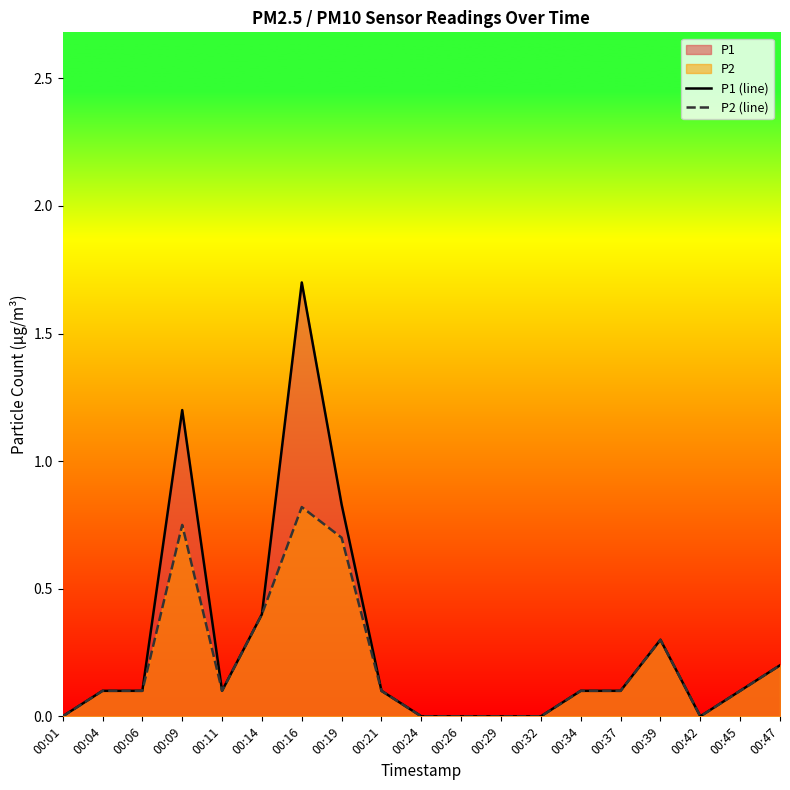

Reading left to right, extract all data points from this chart.

P1 (line): 0.0	0.1	0.1	1.2	0.1	0.4	1.7	0.8	0.1	0.0	0.0	0.0	0.0	0.1	0.1	0.3	0.0	0.1	0.2
P2 (line): 0.0	0.1	0.1	0.8	0.1	0.4	0.8	0.7	0.1	0.0	0.0	0.0	0.0	0.1	0.1	0.3	0.0	0.1	0.2